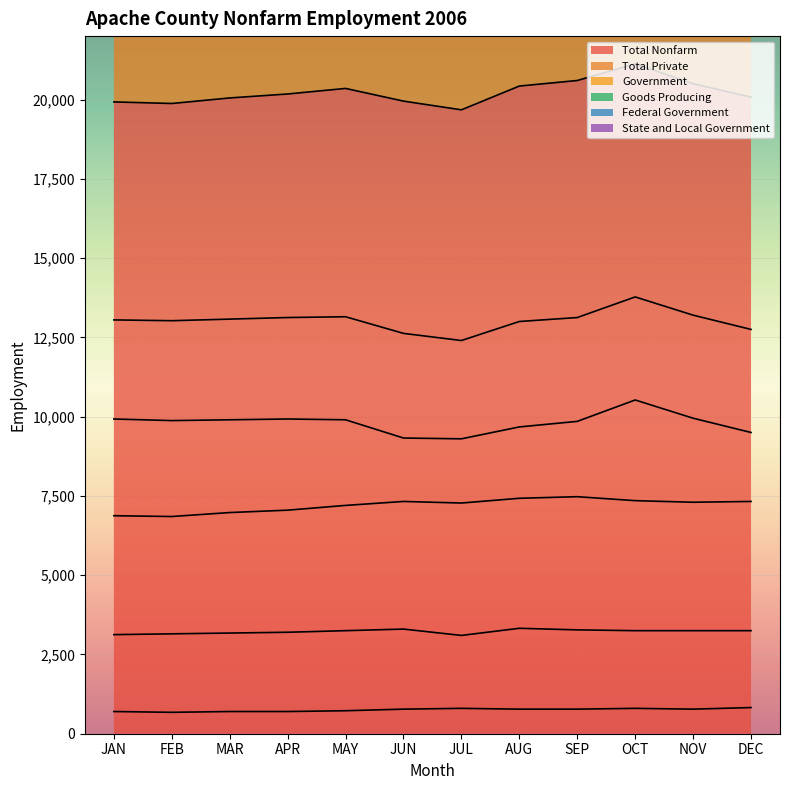

How many lines are shown in the chart?

6